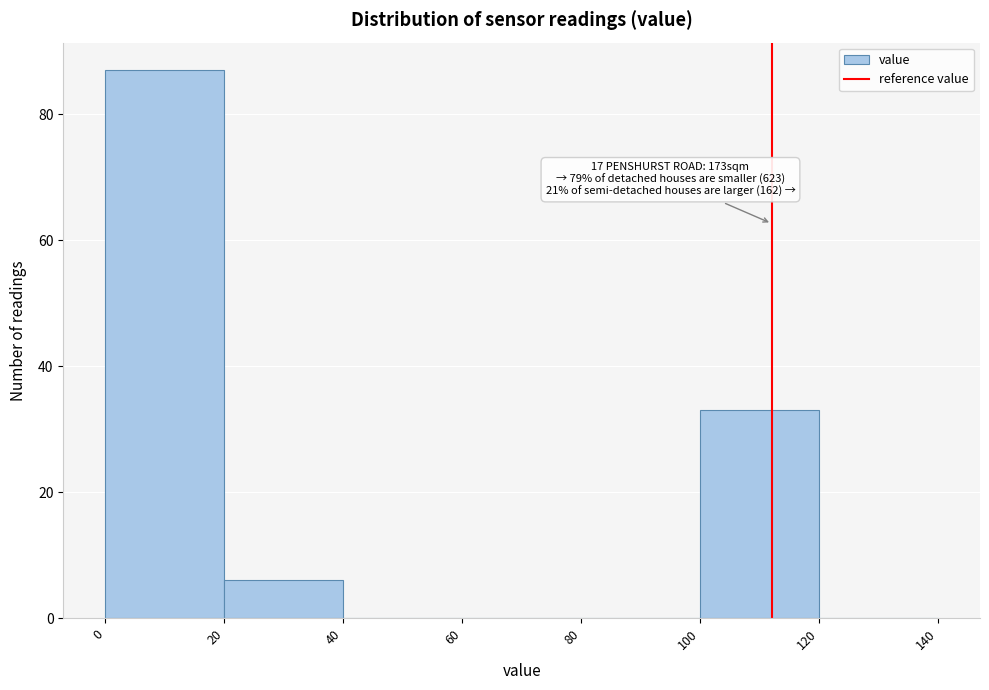

Over which range of the x-axis is the bar tallest?

0 to 20